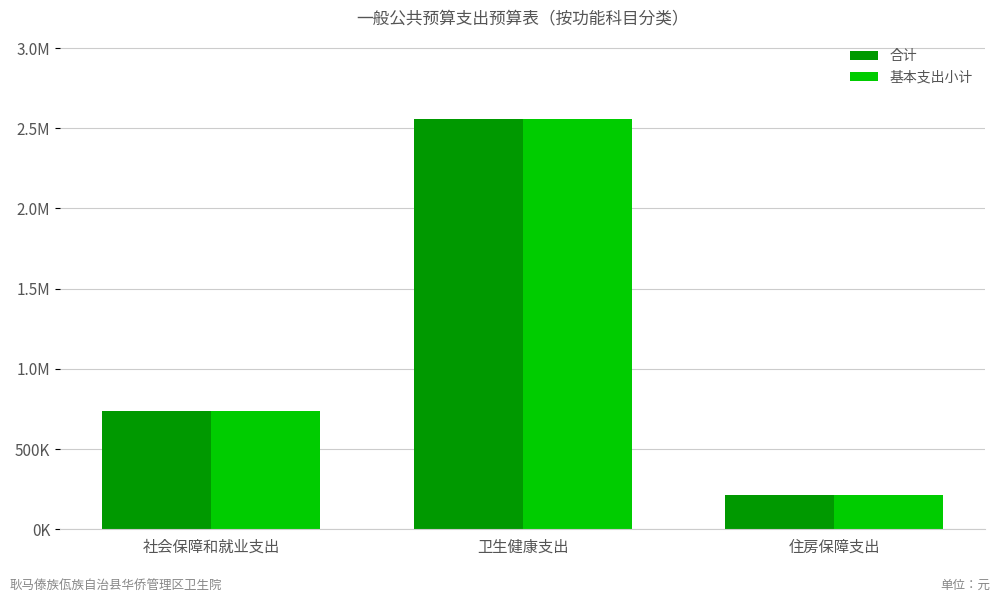

The value of 合计 at 社会保障和就业支出 is 736333.3. True or false?

True